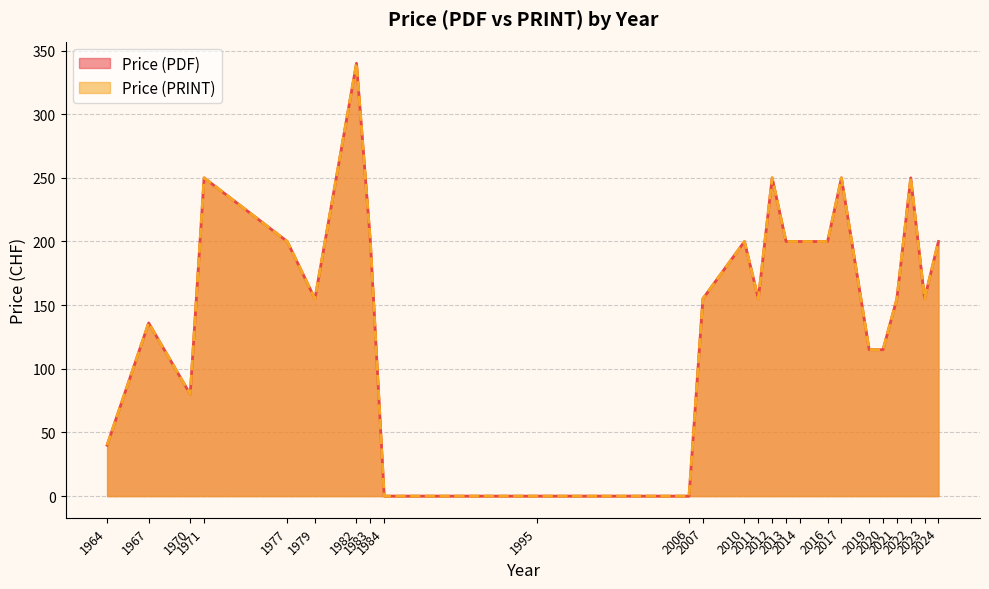

What is the sum of all Price (PRINT) values?

4001